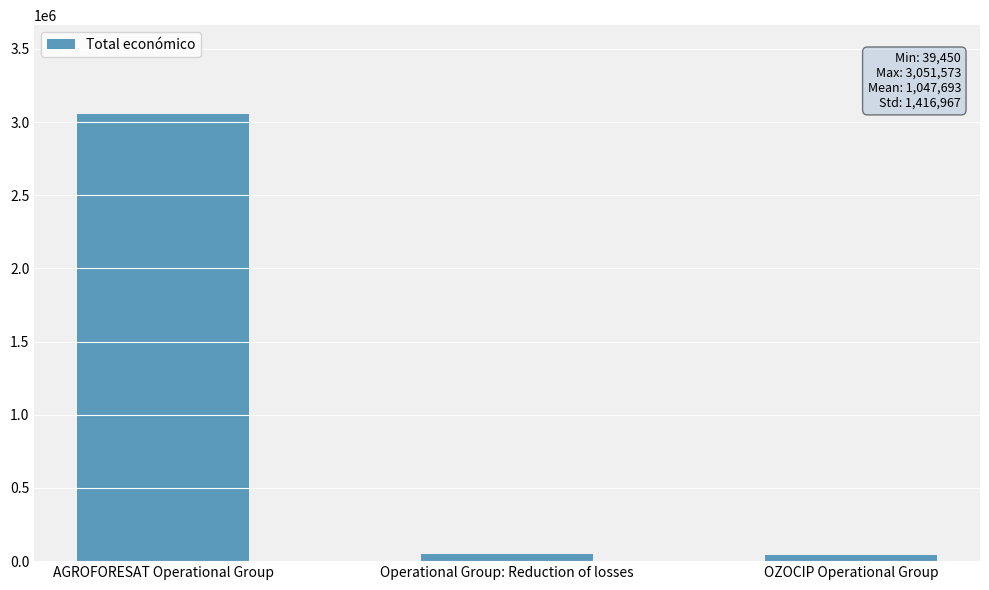

What is the maximum value shown in the chart?

3051573